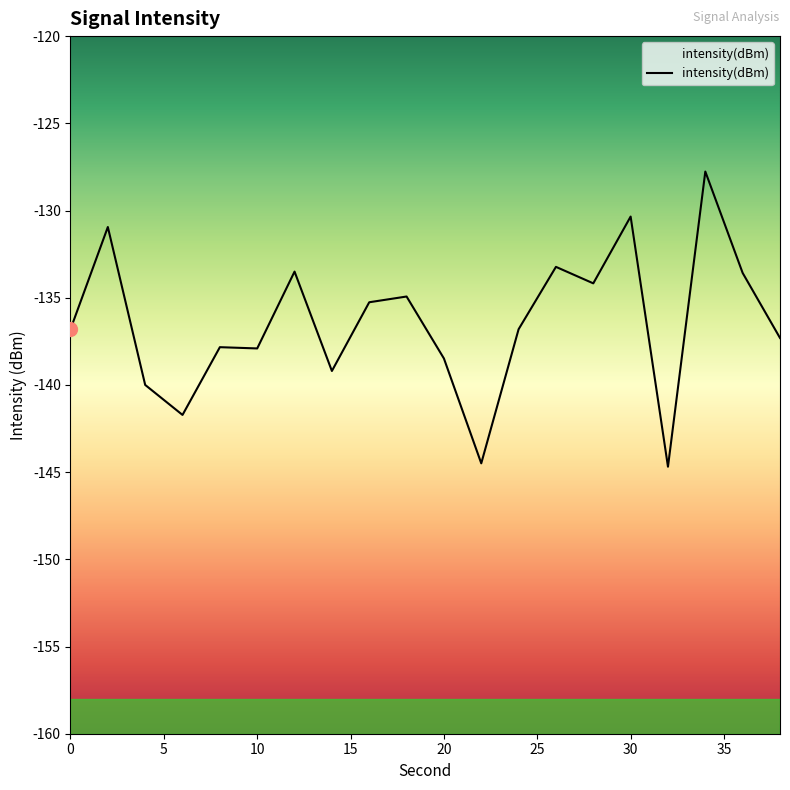

Count the number of values greater than -136.

9